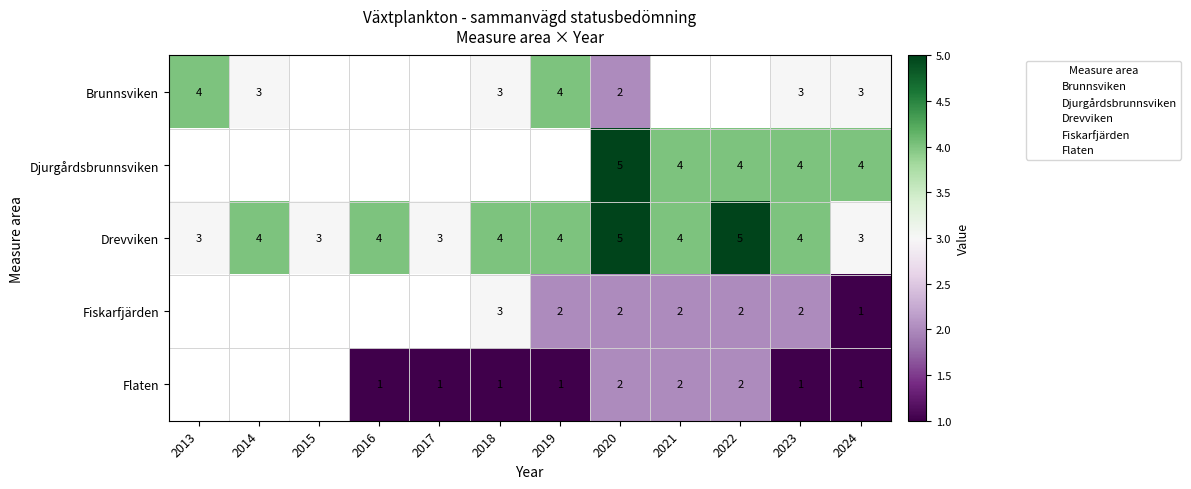

How many distinct data groups are displayed?

5